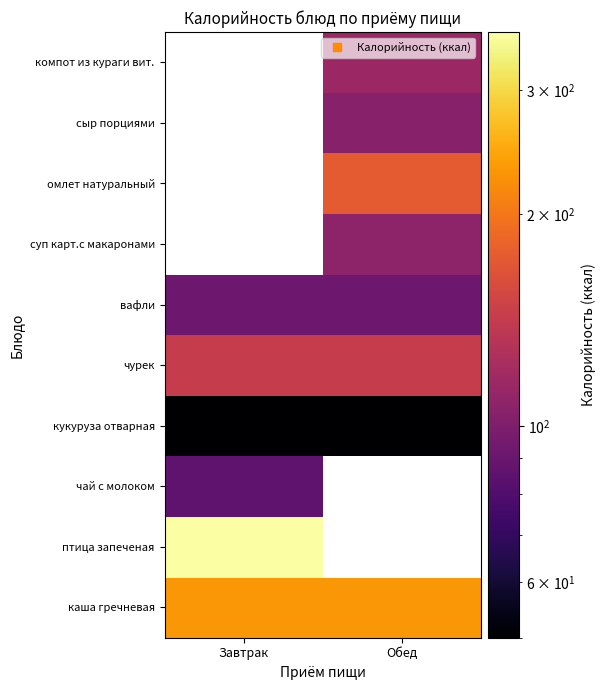

True or false: чай с молоком has a value of 86.0 at Завтрак.

True